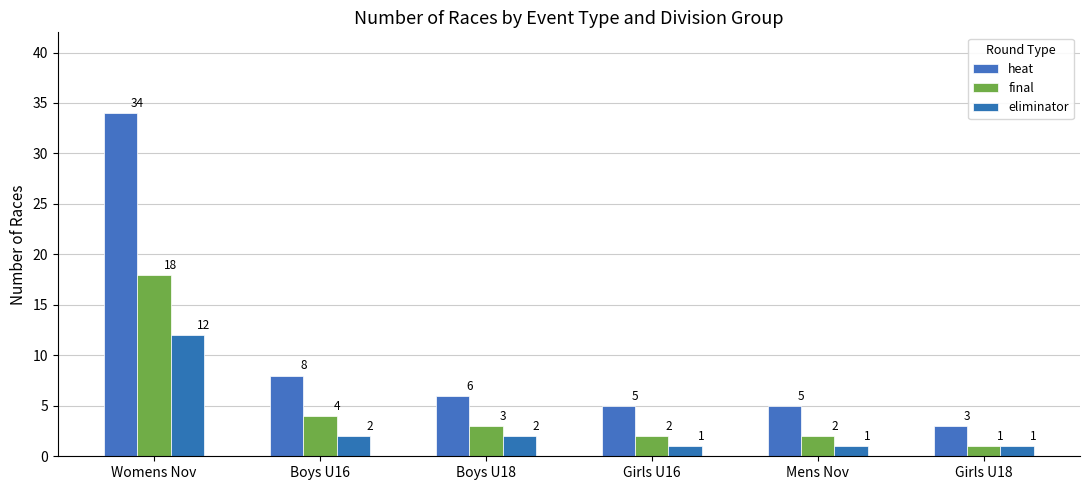

How many distinct data groups are displayed?

3